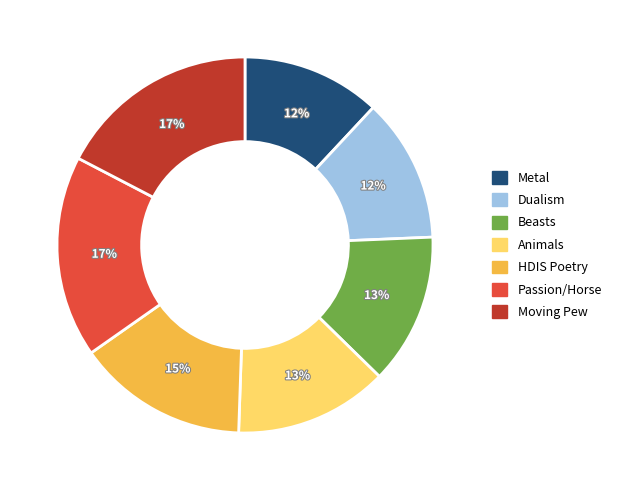

The Passion/Horse slice represents 17% of the pie. True or false?

True